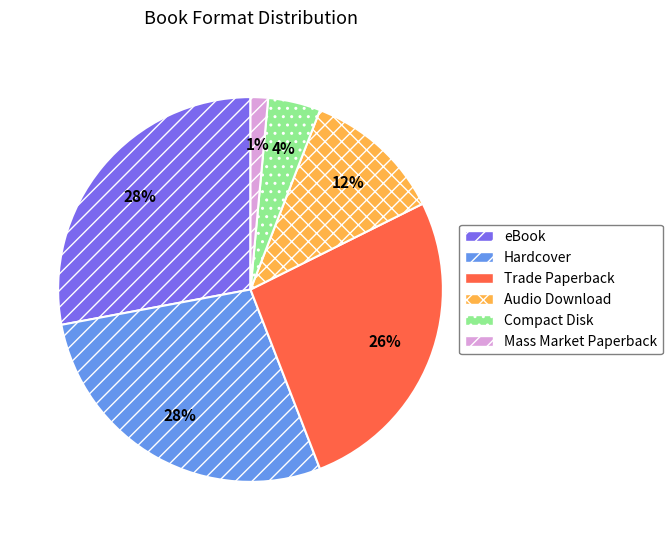

True or false: Mass Market Paperback accounts for 1% of the total.

True